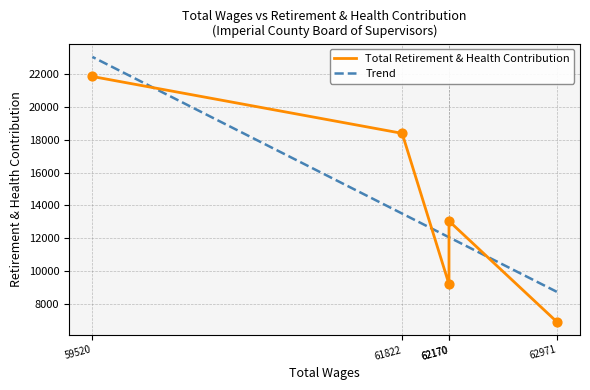

Which series has the widest spread of Y values?

Total Retirement & Health Contribution